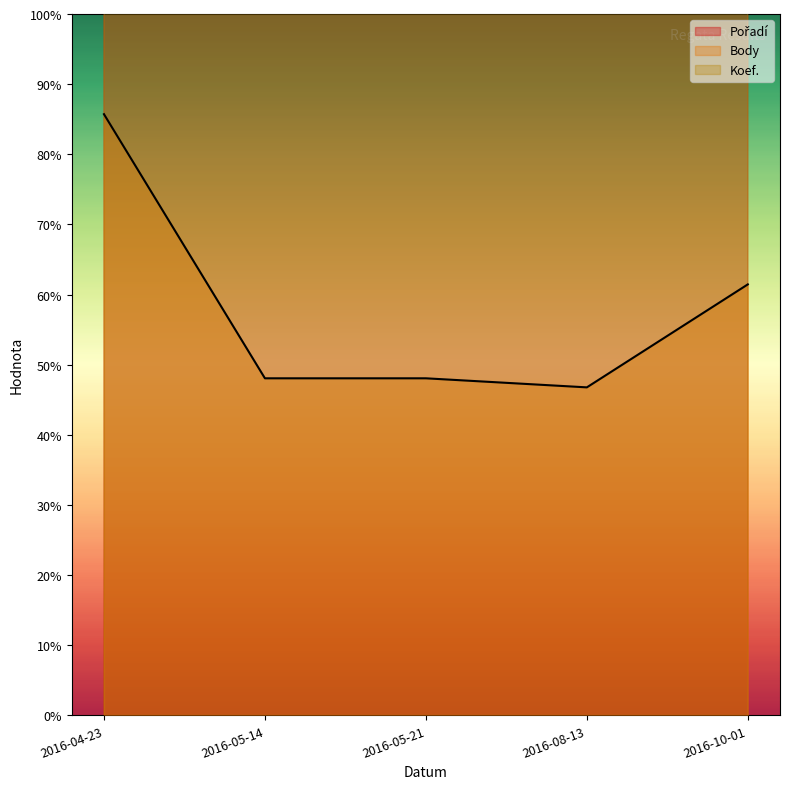

How many data points in Pořadí are less than 51692?

2